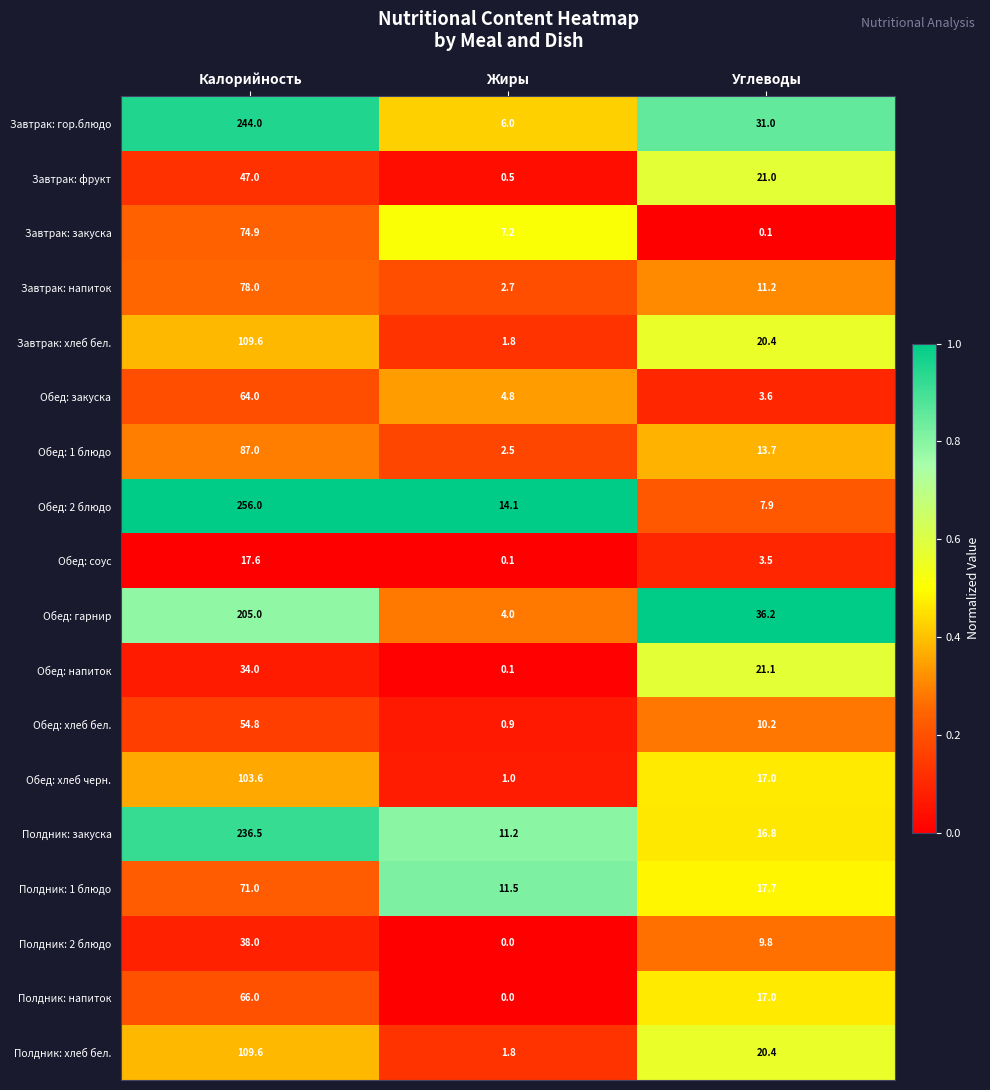

Count the number of categories in the chart.

3